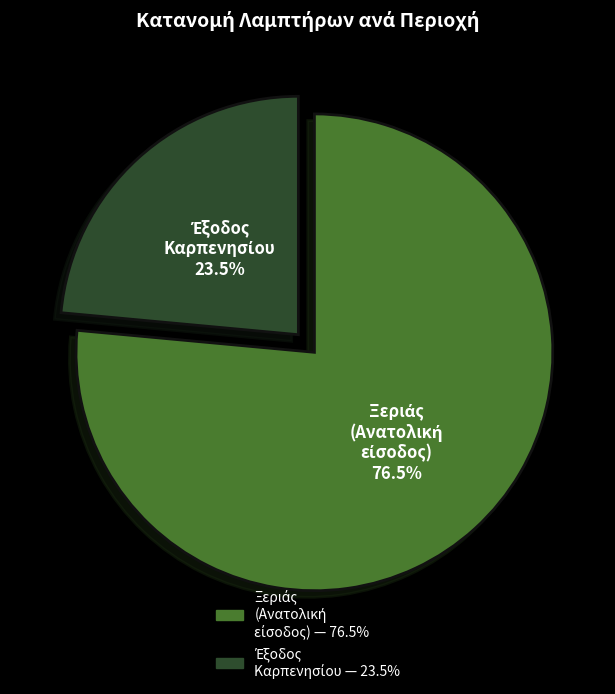

Count the number of slices in the pie.

2